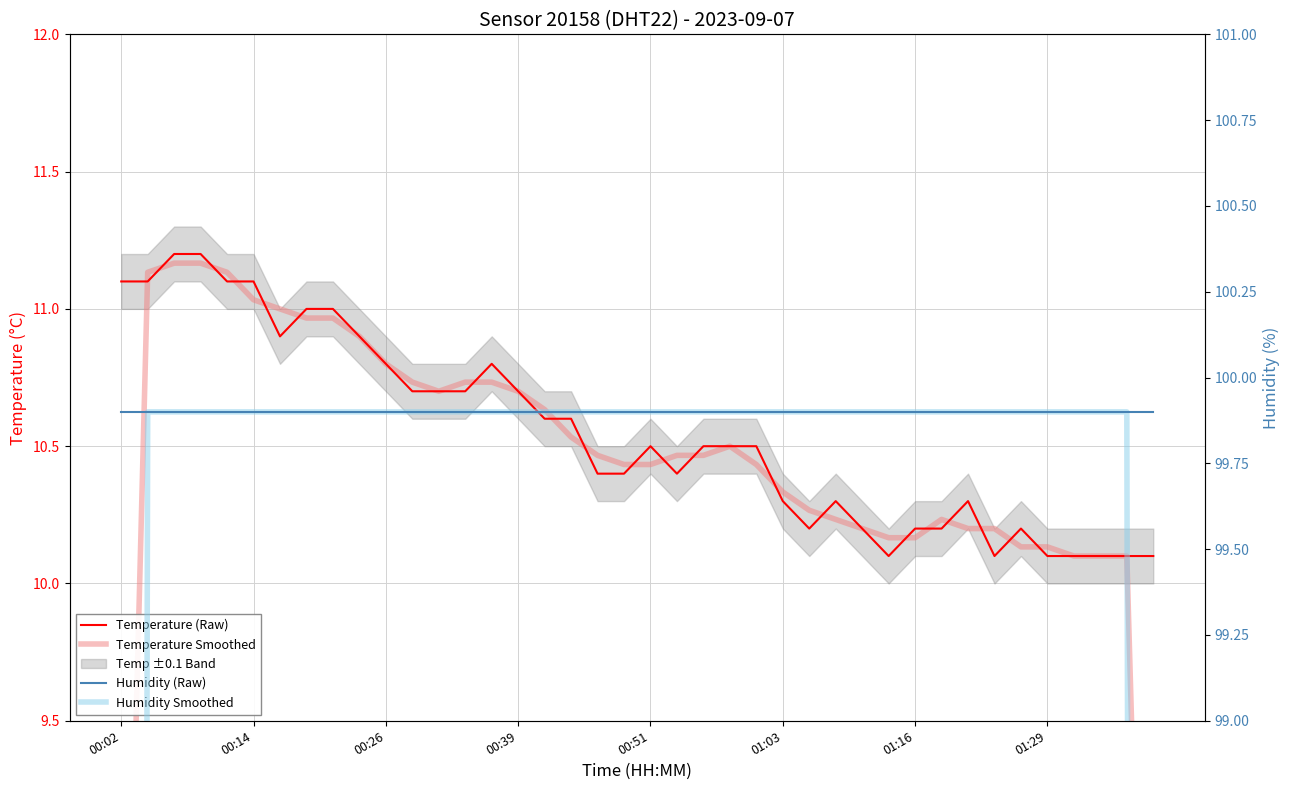

What is the minimum value for Temperature (Raw)?

10.1